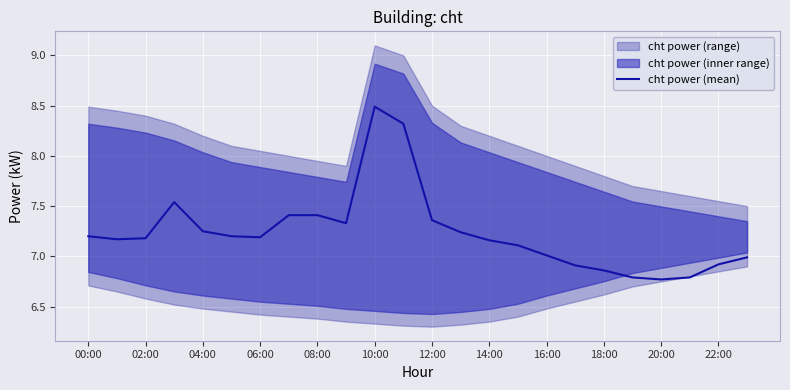

What is the maximum value for cht power (mean)?

8.5